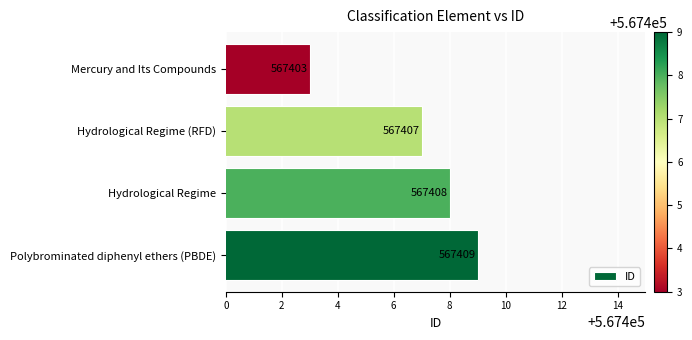

At which label is the value closest to 567406?

Hydrological Regime (RFD)